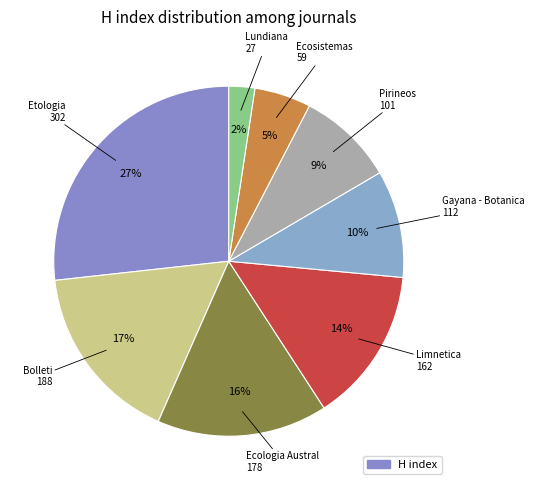

Count the number of slices in the pie.

8